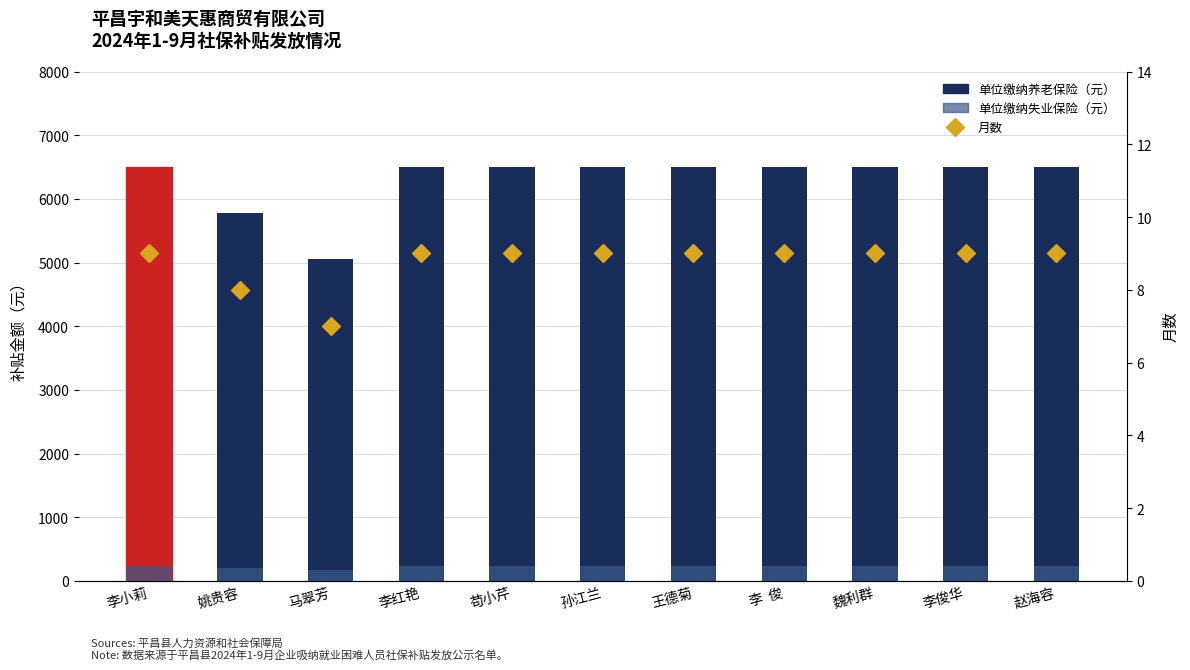

Between 李  俊 and 赵海容, which is larger?

李  俊